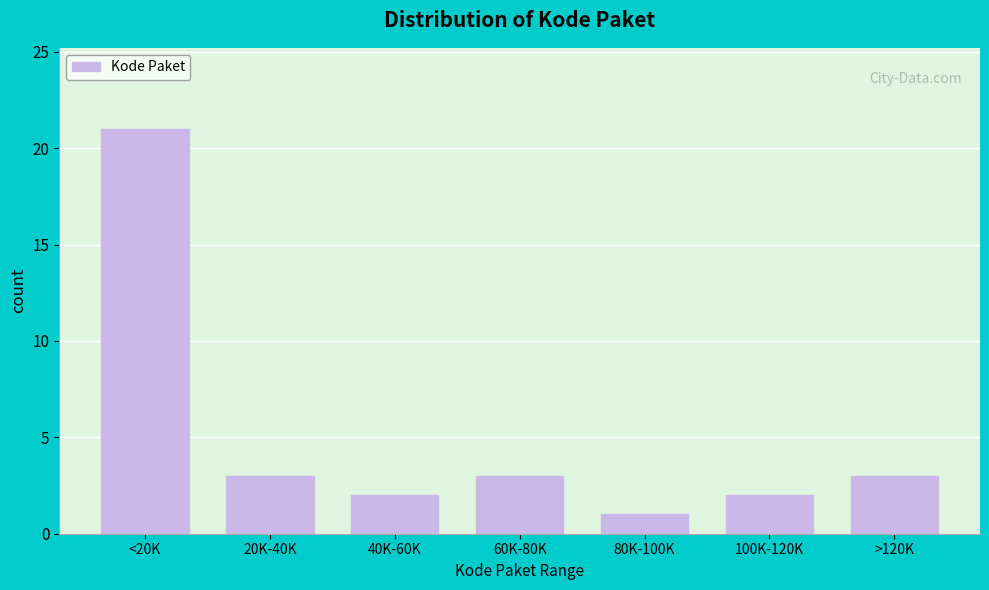

Reading right to left, transcribe all the data shown in this chart.

3	2	1	3	2	3	21